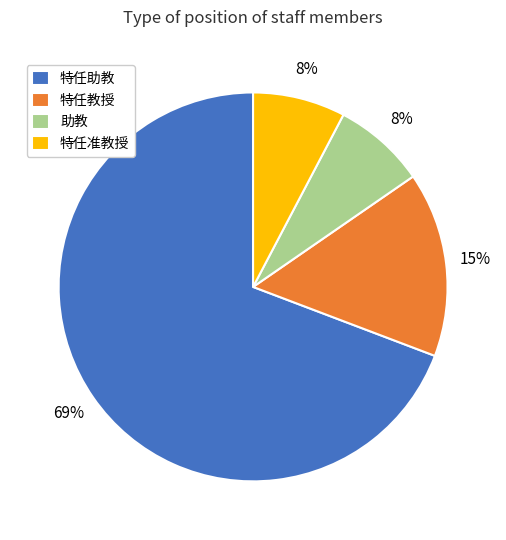

Count the number of slices in the pie.

4